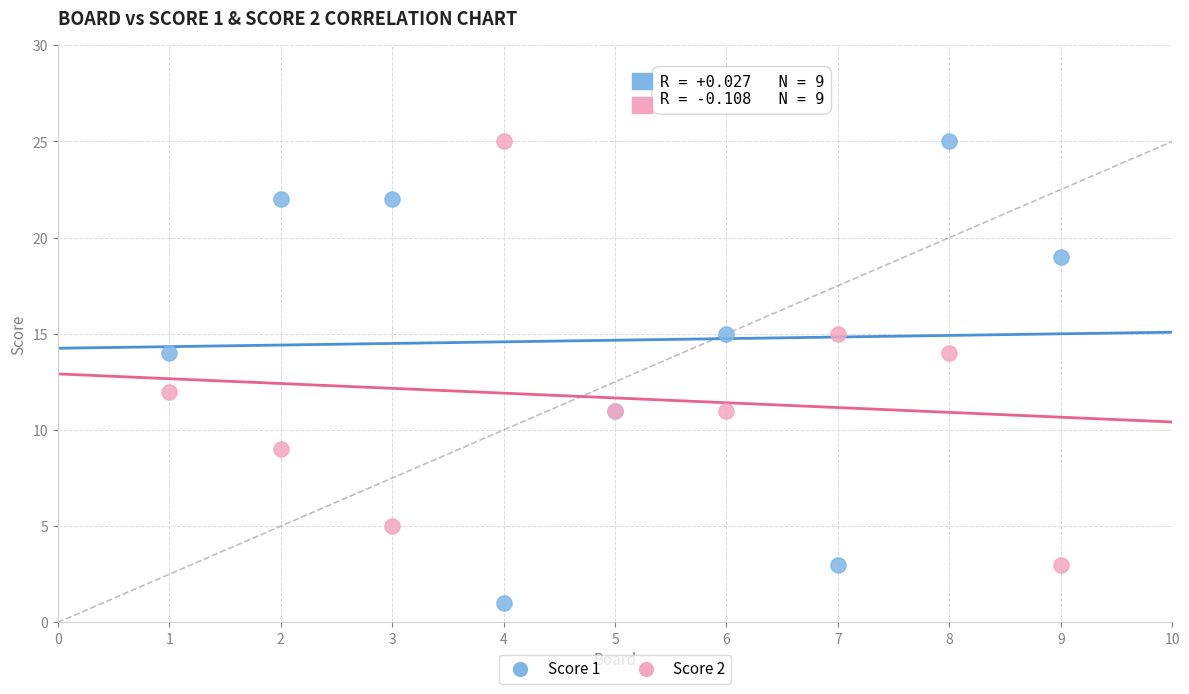

Which series reaches the minimum Y coordinate?

Score 1